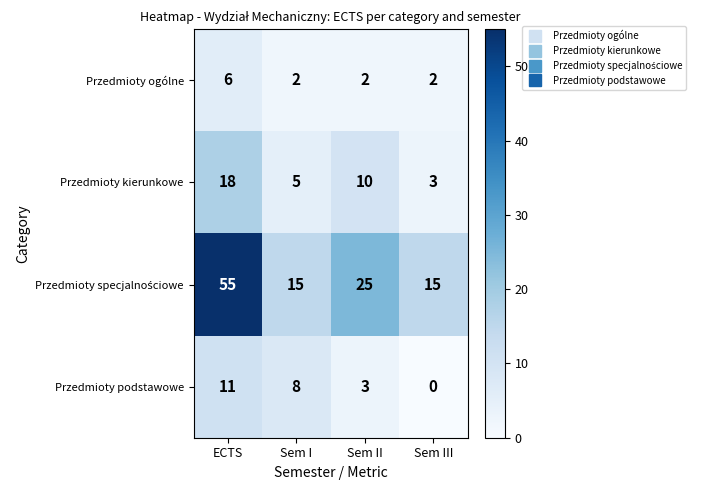

List the labels in order of Przedmioty kierunkowe value, smallest first.

Sem III, Sem I, Sem II, ECTS